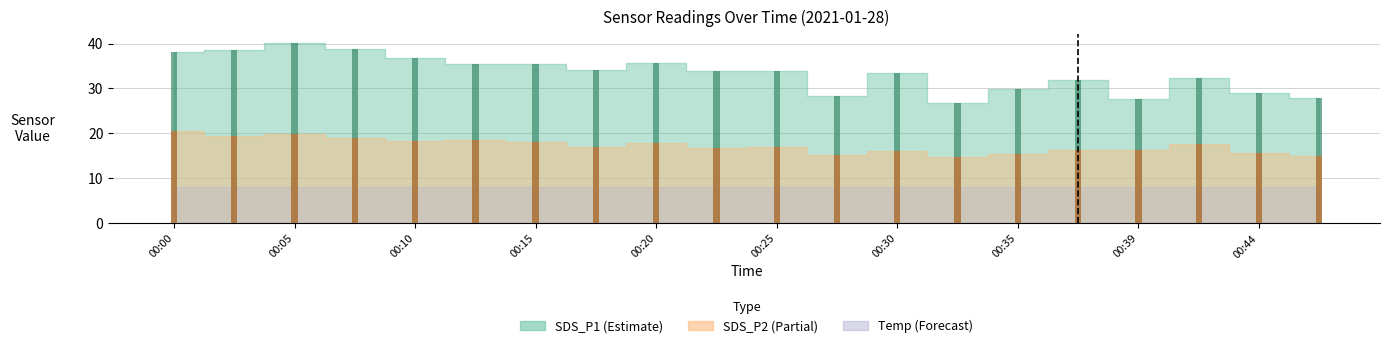

Is it true that SDS_P1 bar equals 56.6 at 00:35?

False